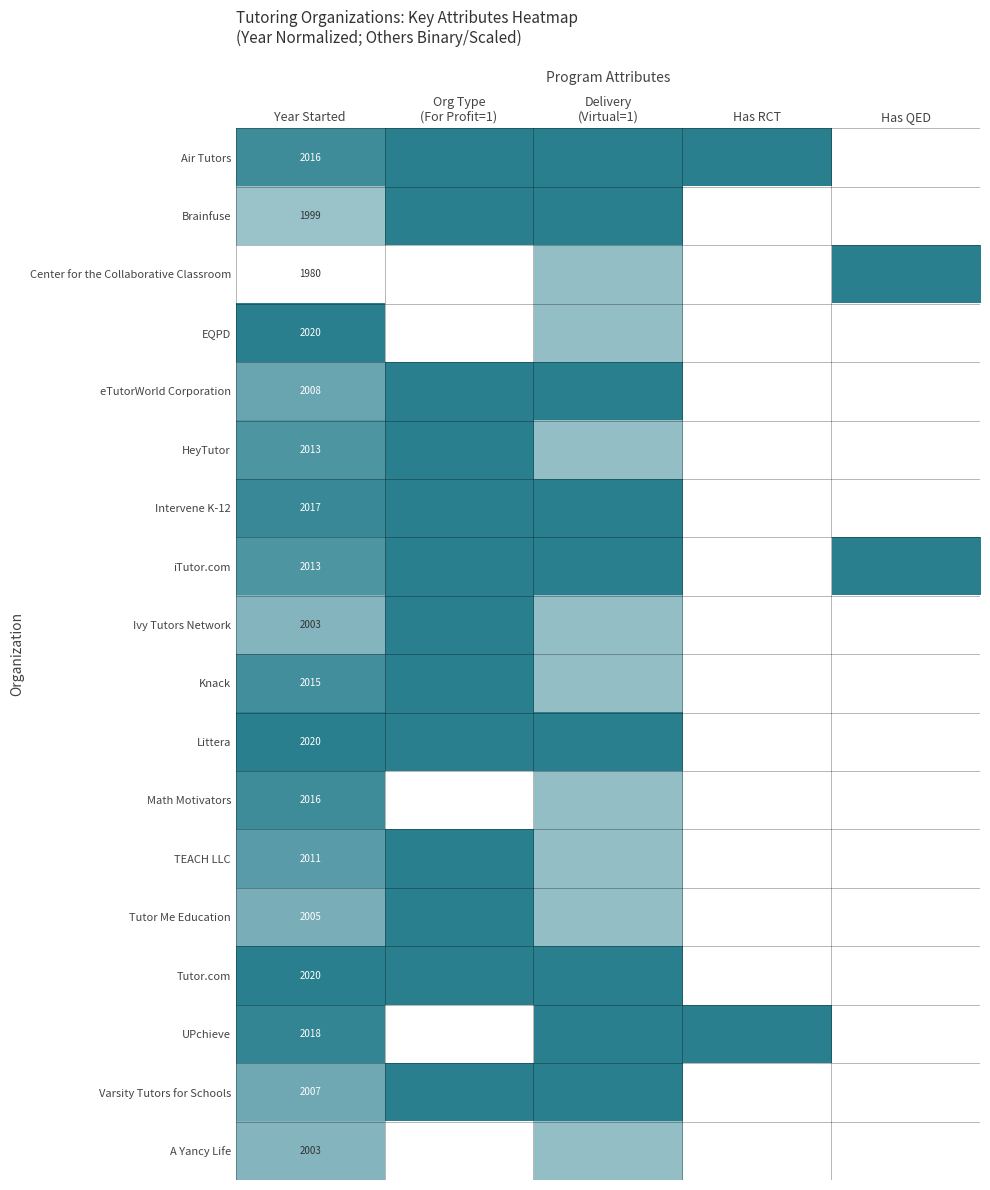

The EQPD series shows 3376.2 at Year Started. True or false?

False